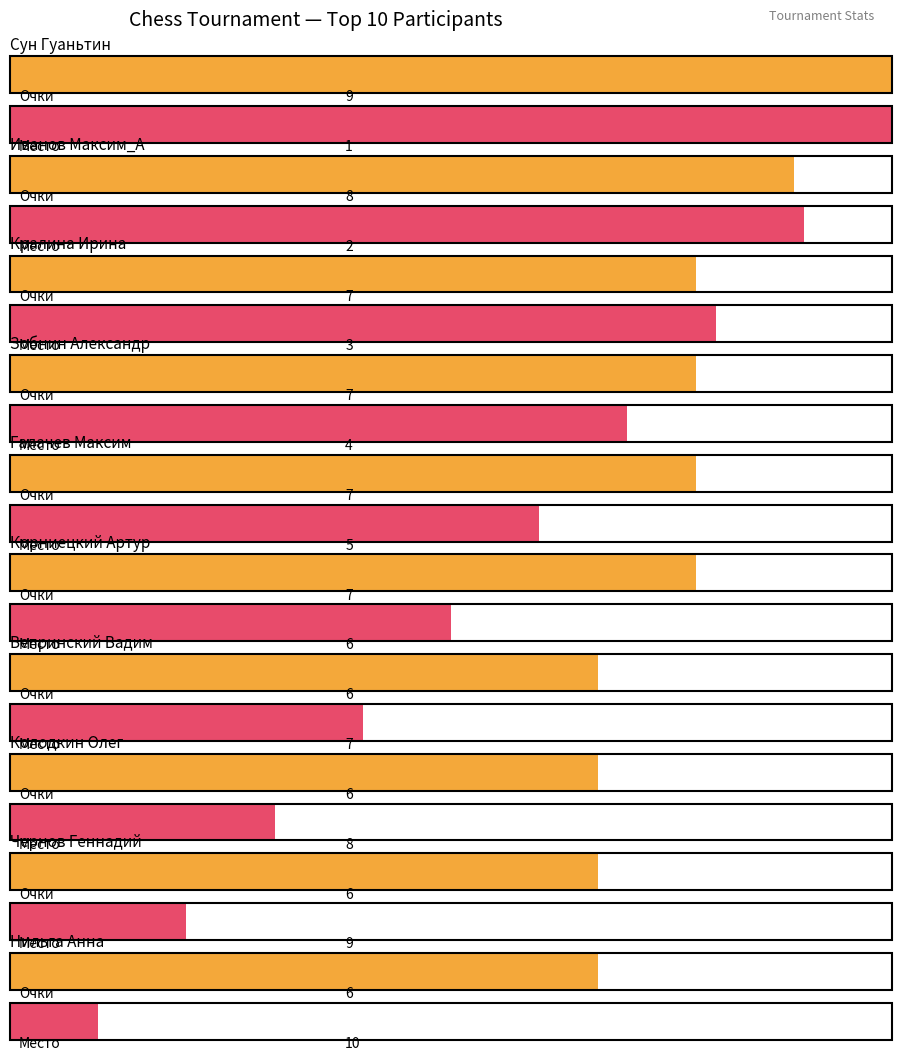

The value of Место at Кралина Ирина is 3. True or false?

True